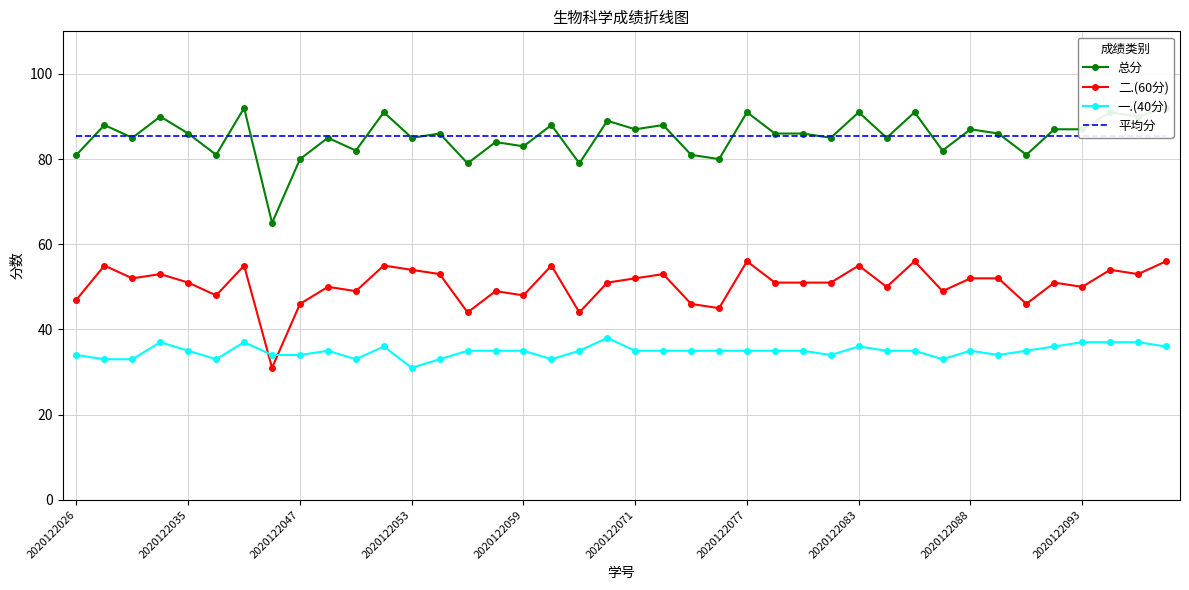

What is the minimum value for 一.(40分)?

31